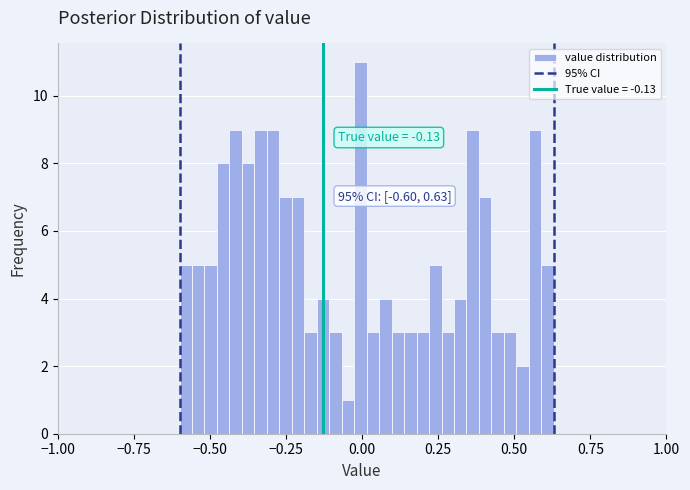

Around what value on the x-axis is the tallest bar? Give the approximate position of its centre, as read against the axis.

0.00